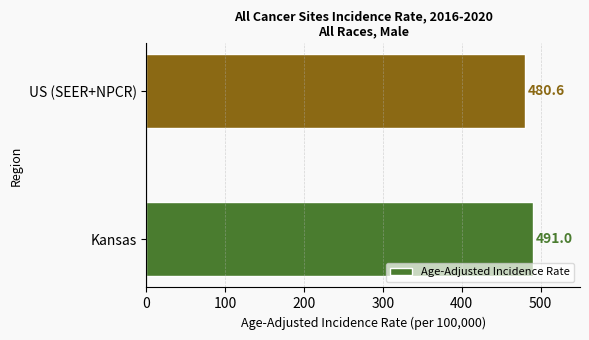

Which has a higher value, Kansas or US (SEER+NPCR)?

Kansas